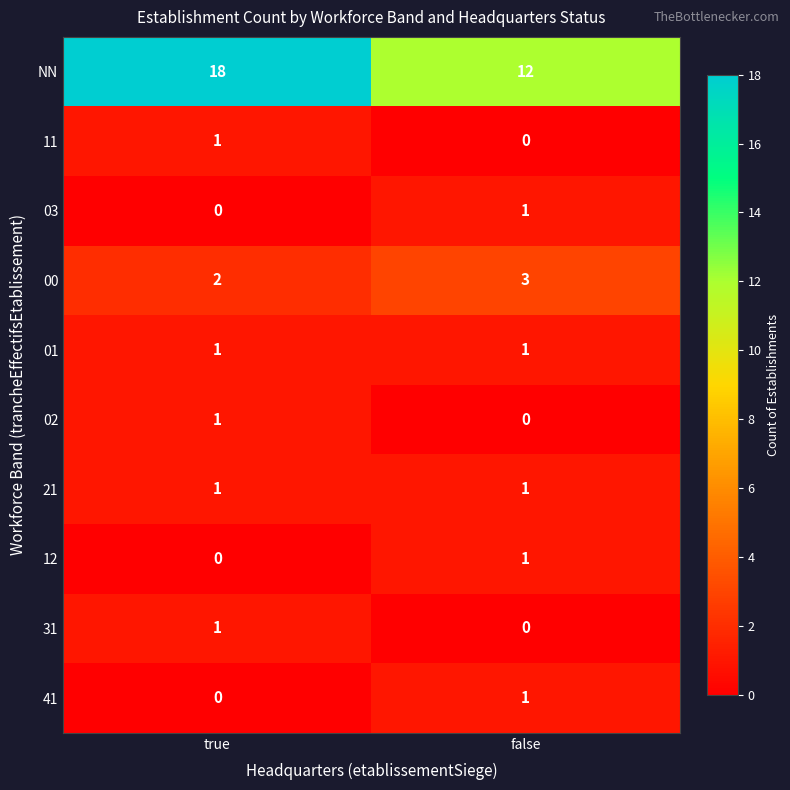

How many data points does each series have?

2